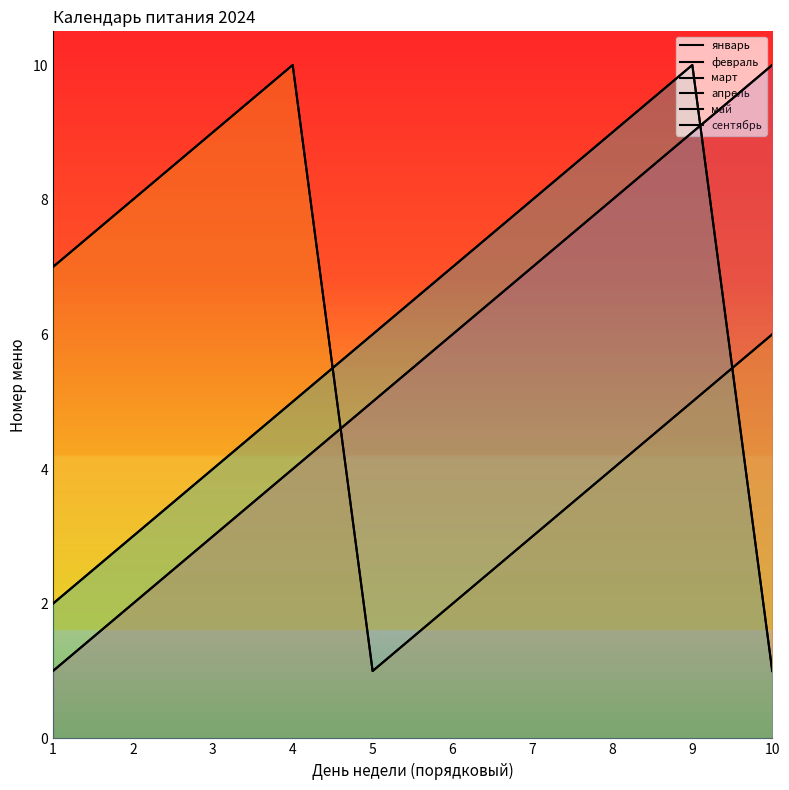

Reading left to right, list all the values displayed in this chart.

январь: 1	2	3	4	5	6	7	8	9	10
февраль: 7	8	9	10	1	2	3	4	5	6
март: 7	8	9	10	1	2	3	4	5	6
апрель: 2	3	4	5	6	7	8	9	10	1
май: 2	3	4	5	6	7	8	9	10	1
сентябрь: 1	2	3	4	5	6	7	8	9	10